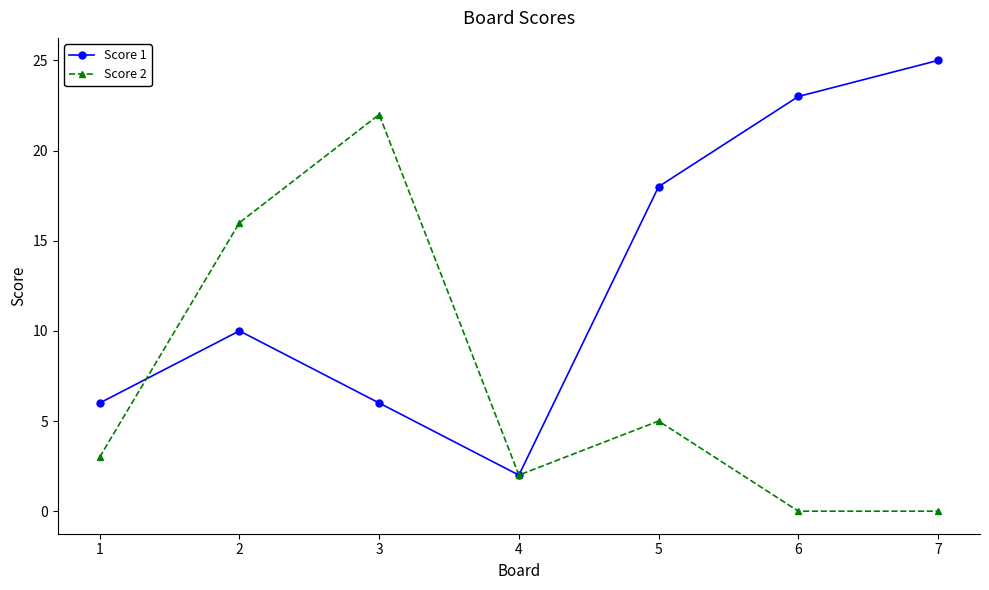

Does the chart have visible grid lines?

No